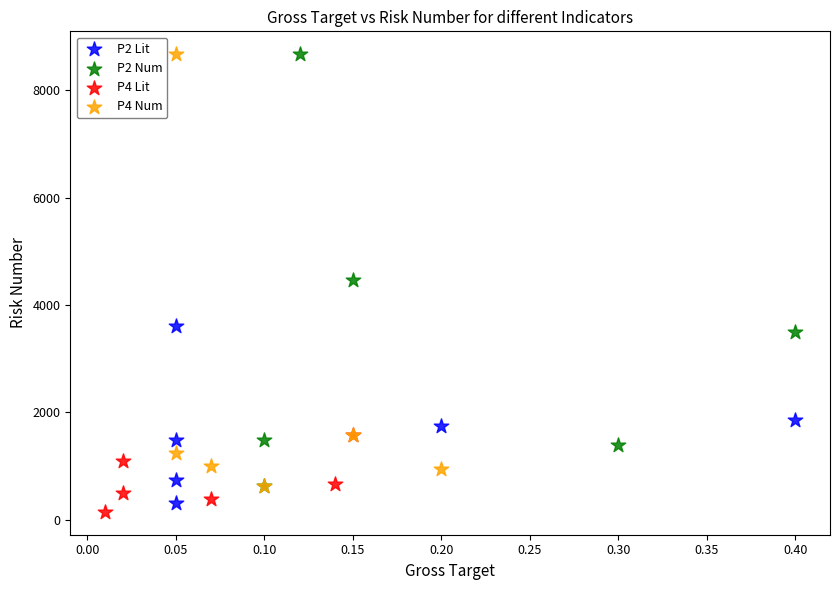

Which series contains the lowest Y value?

P4 Lit